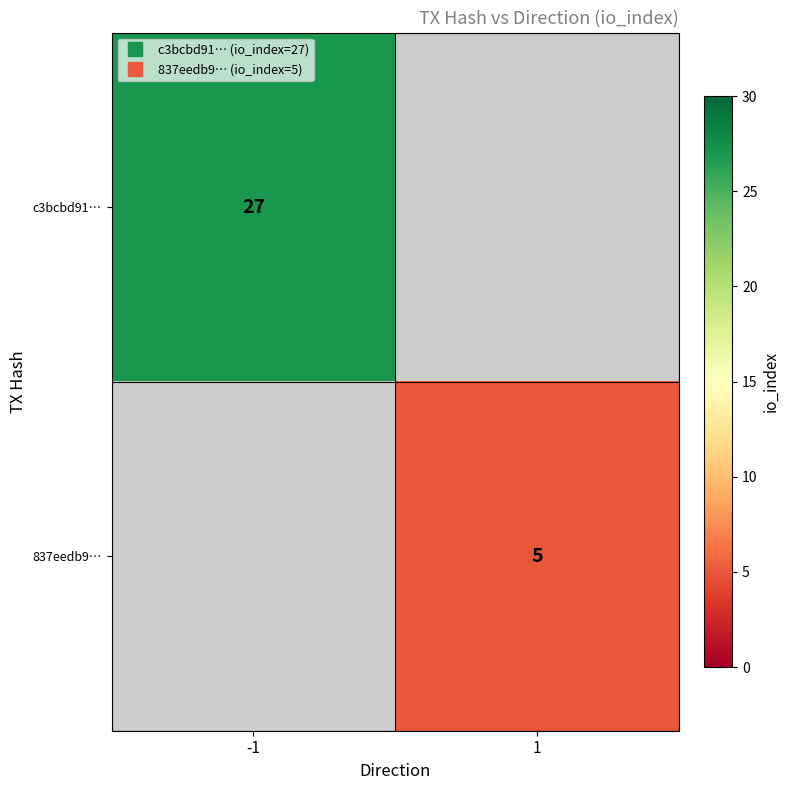

Where is c3bcbd91… nearest to the value 27?

-1